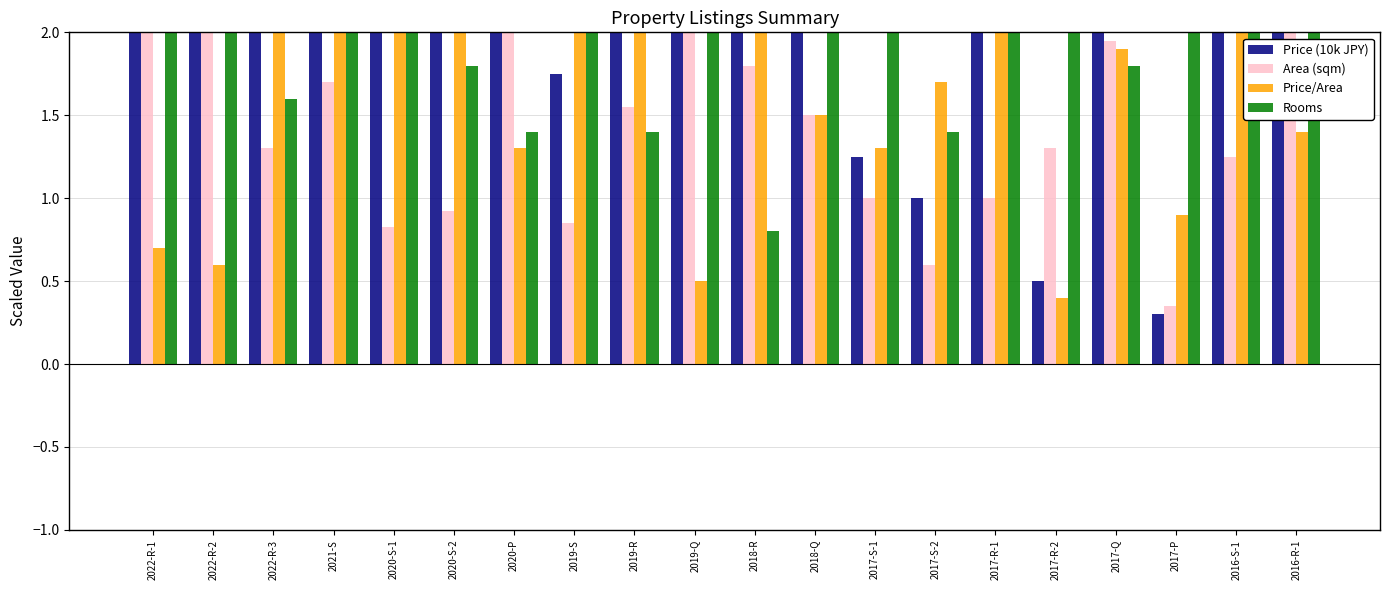

How many data points in Price (10k JPY) are above 3?

12